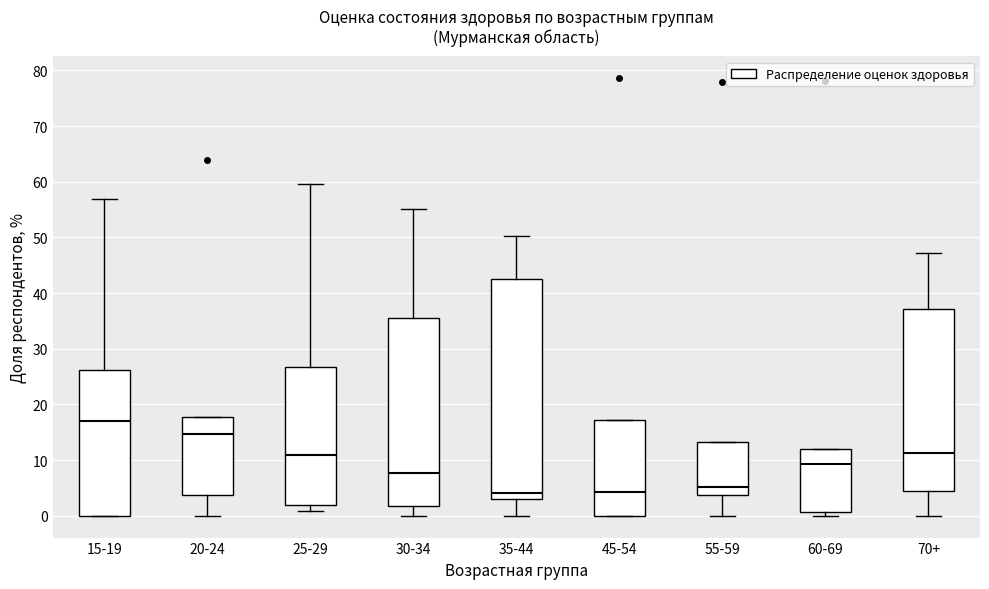

Comparing the boxes themselves (not the whiskers), which one is the tallest?

35-44